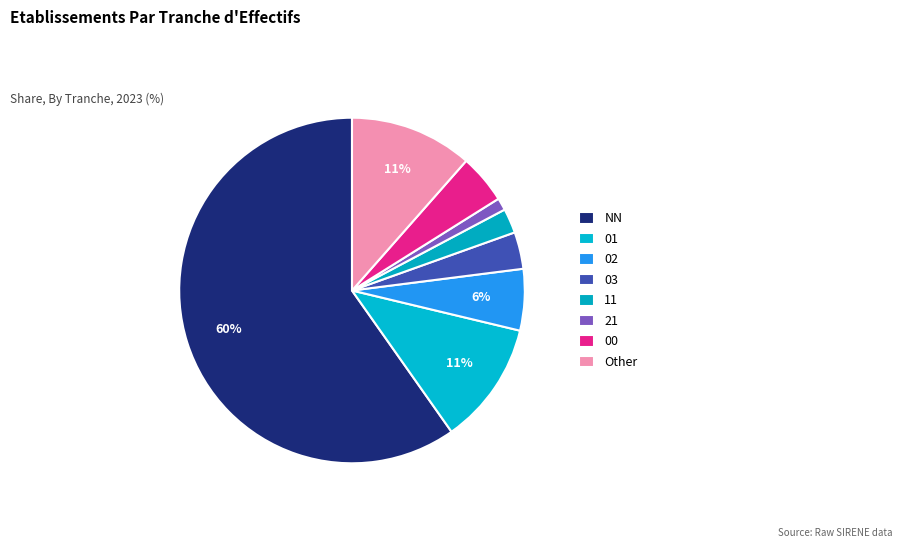

How many slices are in this pie chart?

8